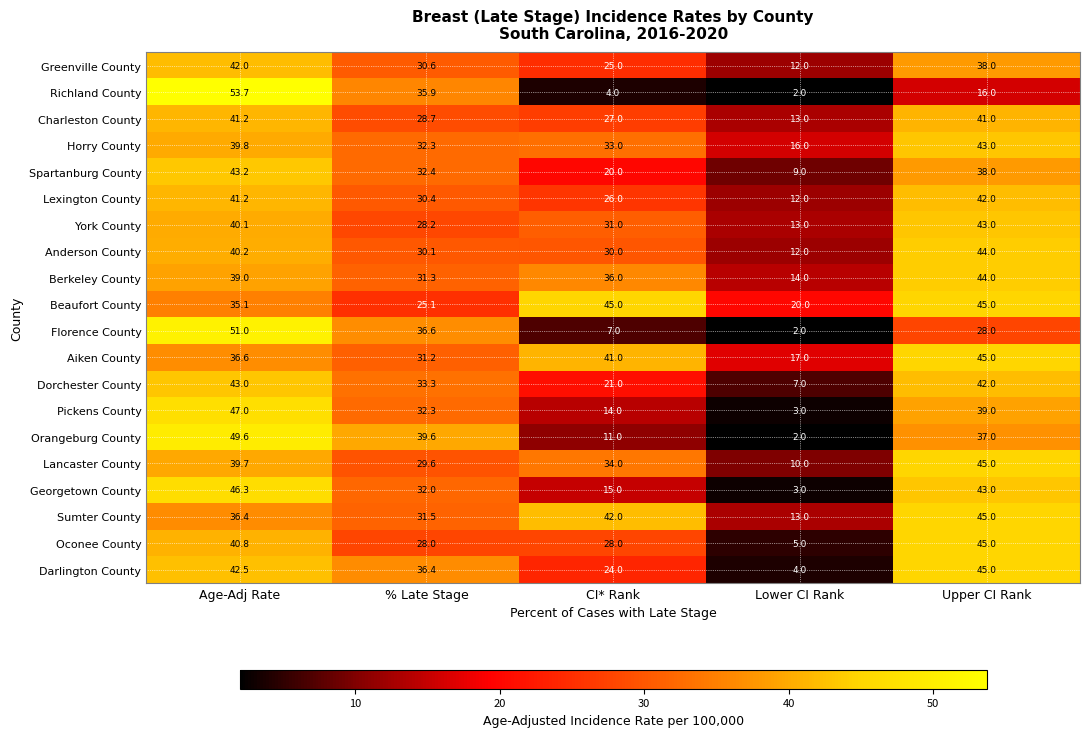

True or false: Orangeburg County has a value of 13.9 at Age-Adj Rate.

False